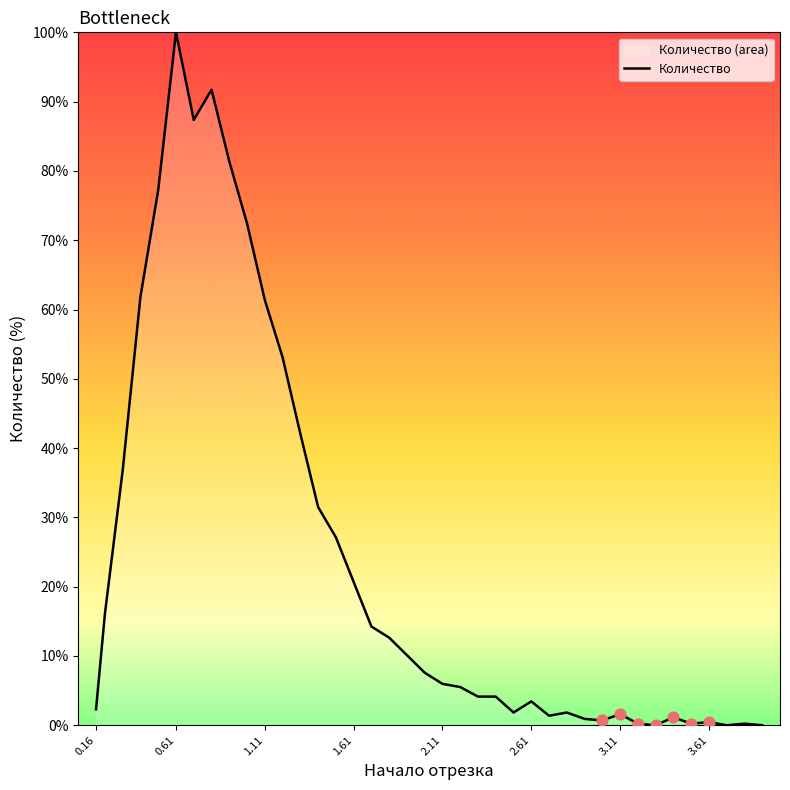

Approximately how many times larger is the value at 0.81 compared to 2.61?

26.6